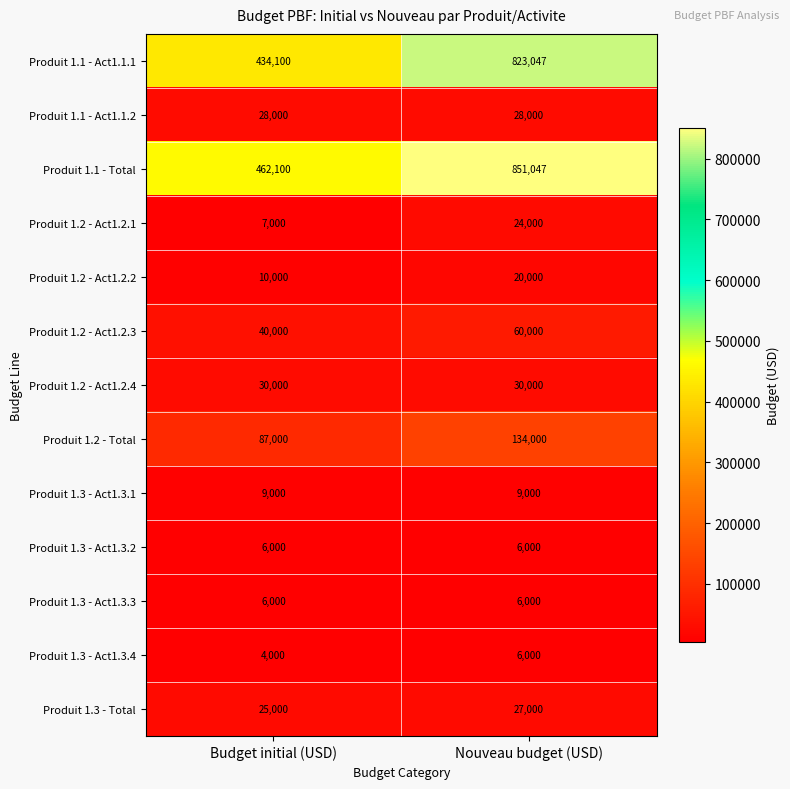

Which category has the highest value across all series?

Nouveau budget (USD)